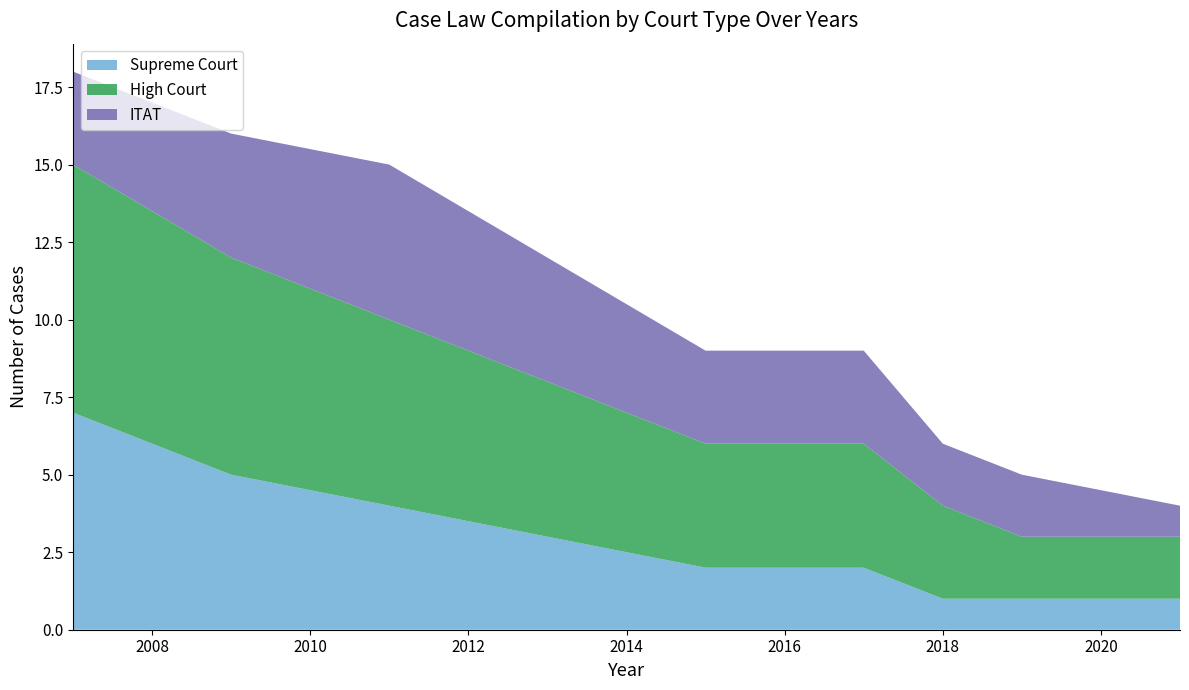

Reading left to right, extract all data points from this chart.

Supreme Court: 7	5	4	3	2	2	1	1	1
High Court: 8	7	6	5	4	4	3	2	2
ITAT: 3	4	5	4	3	3	2	2	1